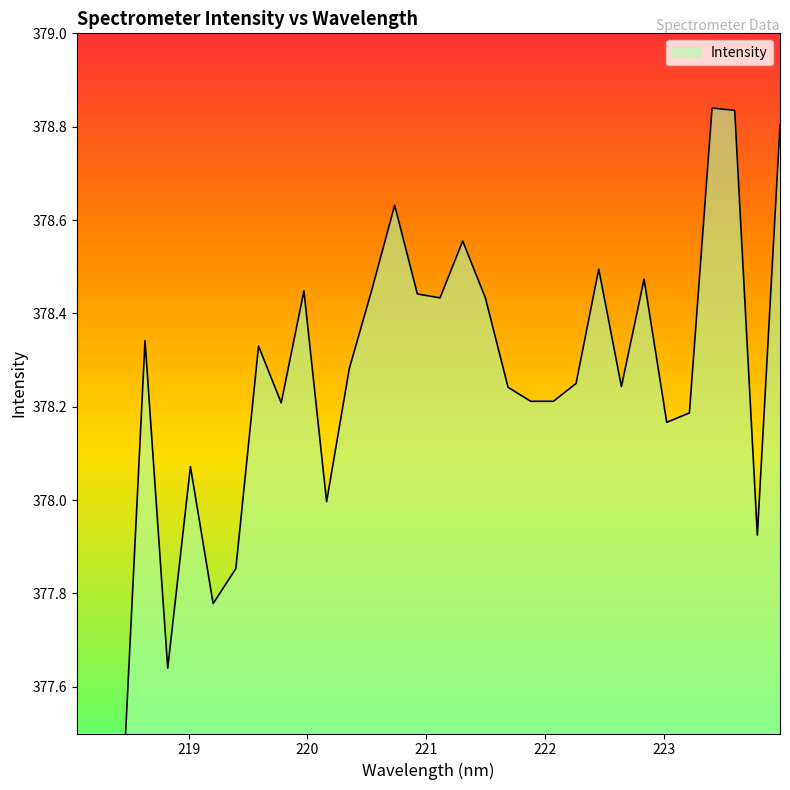

What is the difference between the values at 221.6902 and 218.0596?

1.3